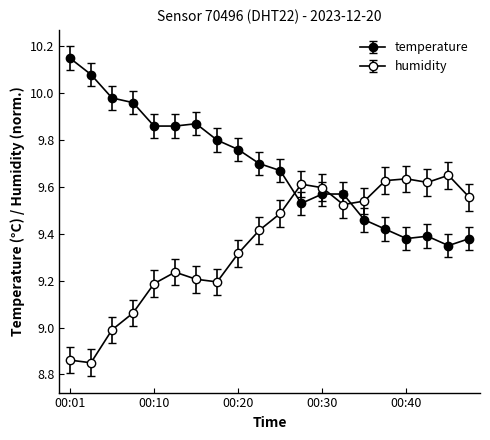

How many lines are shown in the chart?

2